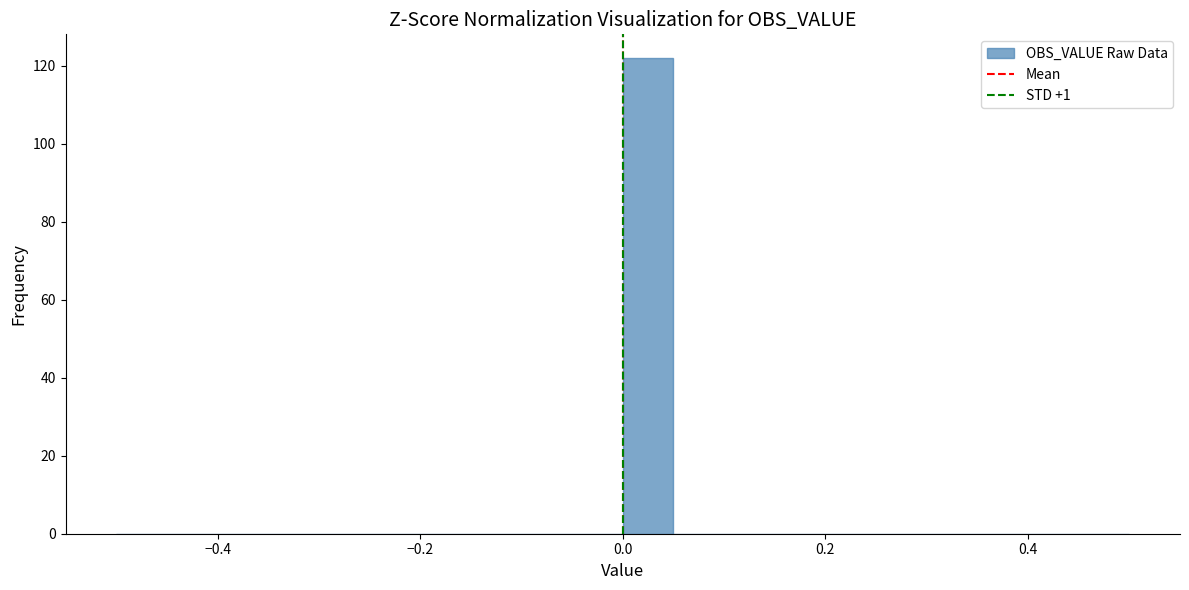

Read against the x-axis, roughly where is the centre of the tallest bar?

0.02